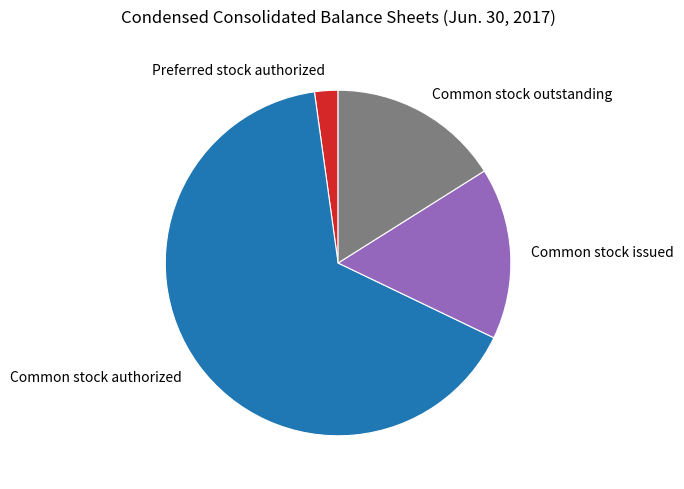

Do Common stock issued and Common stock authorized together represent more than half of the pie?

Yes